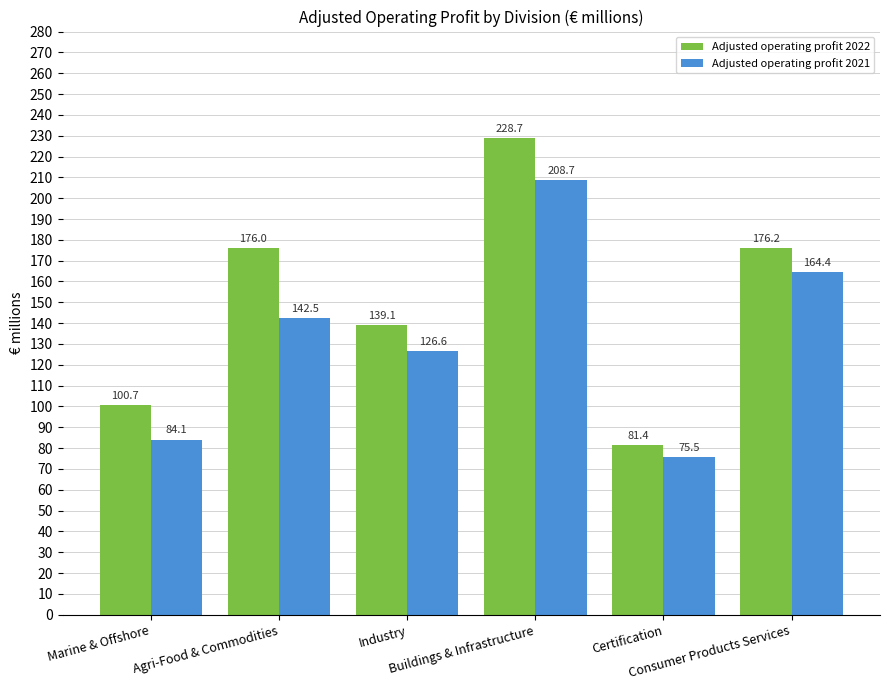

Rank the series by their average value, from lowest to highest.

Adjusted operating profit 2021, Adjusted operating profit 2022